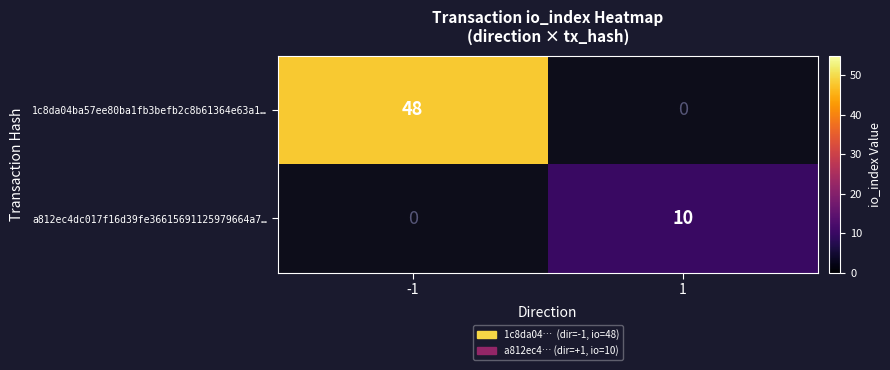

True or false: 1c8da04ba57ee80ba1fb3befb2c8b61364e63a1… has a value of 83 at -1.

False